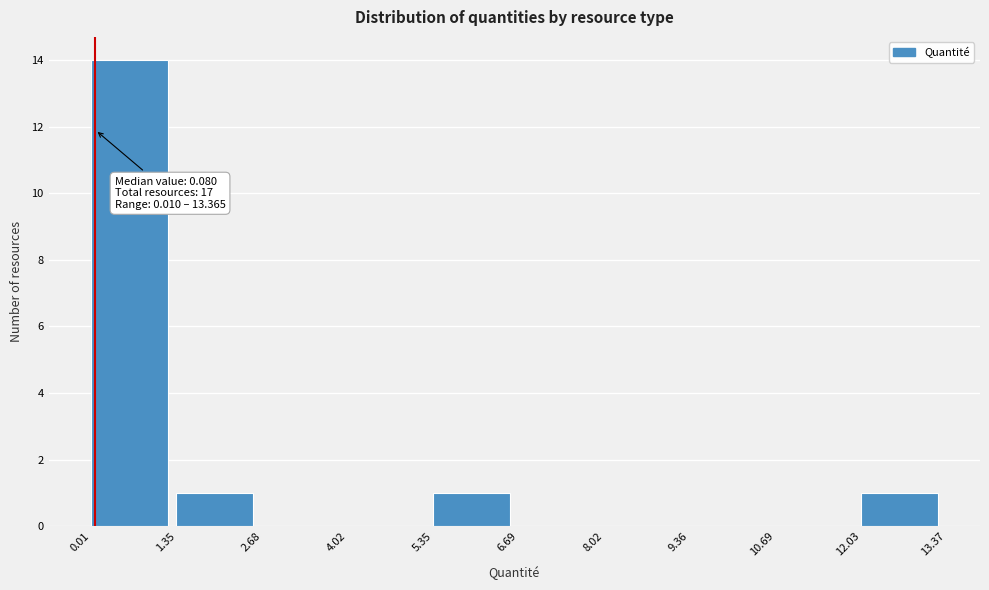

Which range on the x-axis has the tallest bar?

0.01 to 1.35